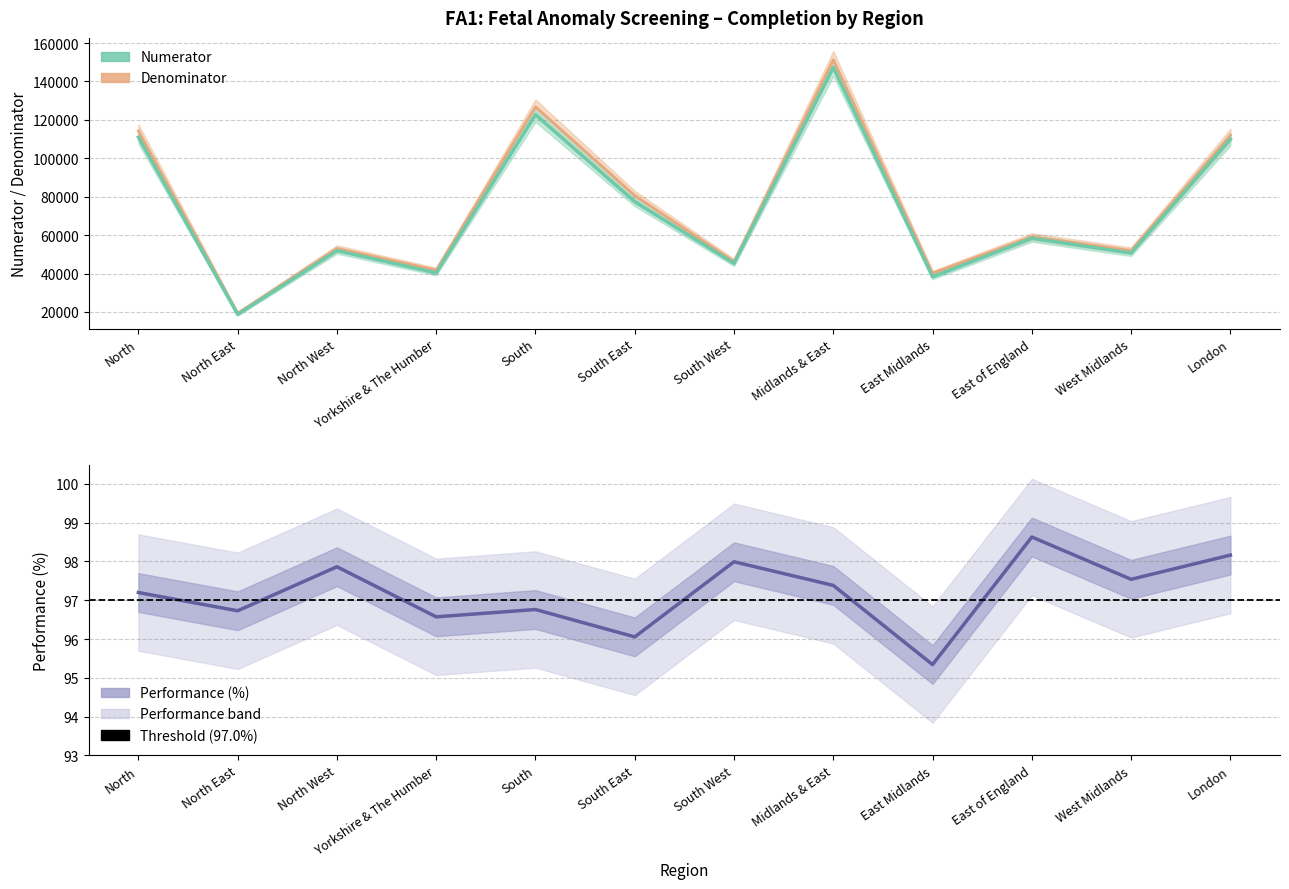

Between South East and Midlands & East, which series saw the biggest shift?

Denominator